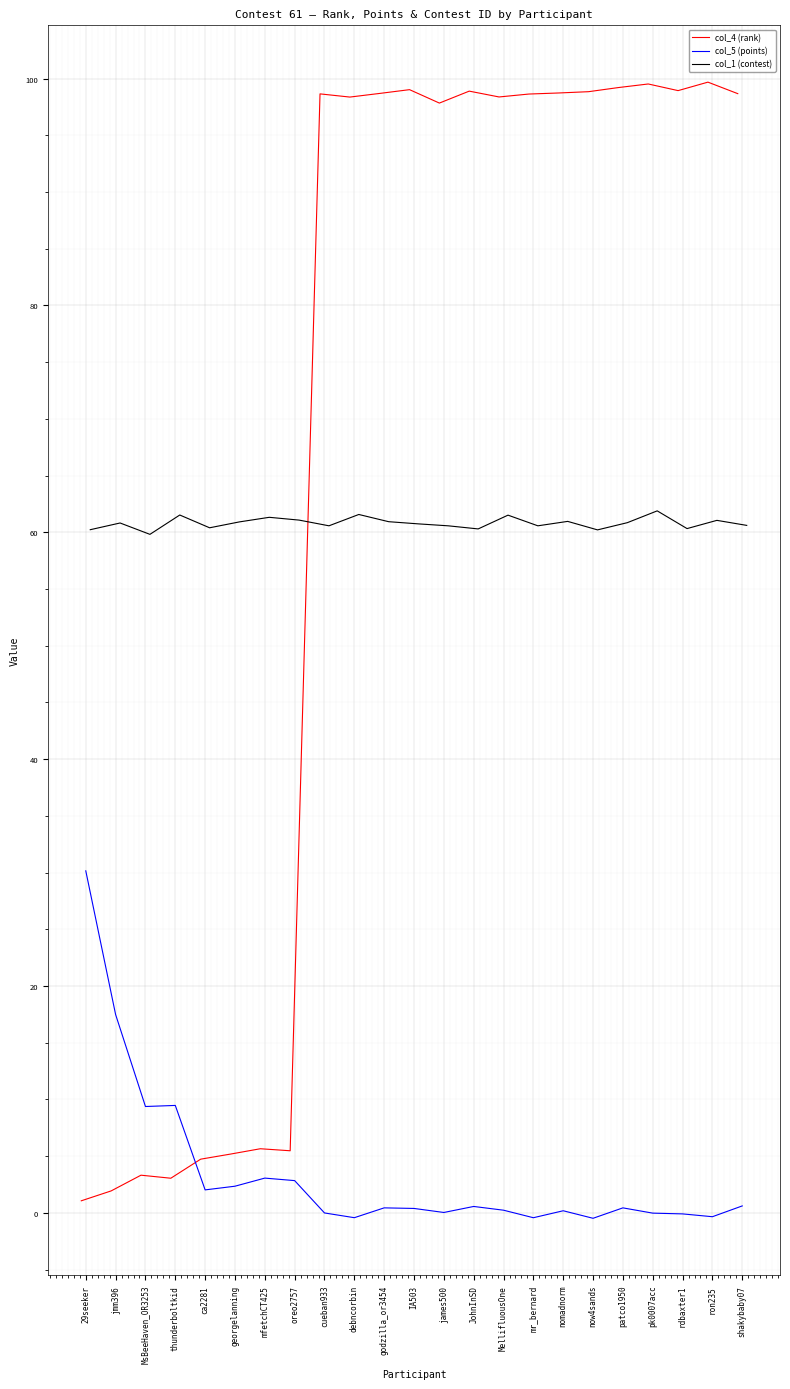

Reading left to right, list all the values displayed in this chart.

col_4 (rank): 29seeker=1.1	jmm396=1.9	MsBeeHaven_OR3253=3.3	thunderboltkid=3.1	ca2281=4.7	georgelanning=5.2	mfetchCT425=5.7	oreo2757=5.5	cueban933=98.6	debncorbin=98.4	godzilla_or3454=98.7	IA503=99.0	james500=97.8	JohnInSD=98.9	MellifluousOne=98.4	mr_bernard=98.6	nomadnorm=98.7	now4sands=98.8	patco1950=99.2	pk0007acc=99.5	rdbaxter1=98.9	ron235=99.7	shakybaby07=98.7
col_5 (points): 29seeker=30.2	jmm396=17.5	MsBeeHaven_OR3253=9.4	thunderboltkid=9.5	ca2281=2.0	georgelanning=2.3	mfetchCT425=3.1	oreo2757=2.8	cueban933=-0.0	debncorbin=-0.4	godzilla_or3454=0.4	IA503=0.4	james500=0.0	JohnInSD=0.6	MellifluousOne=0.2	mr_bernard=-0.4	nomadnorm=0.2	now4sands=-0.5	patco1950=0.4	pk0007acc=-0.0	rdbaxter1=-0.1	ron235=-0.3	shakybaby07=0.6
col_1 (contest): 29seeker=60.2	jmm396=60.8	MsBeeHaven_OR3253=59.8	thunderboltkid=61.5	ca2281=60.4	georgelanning=60.9	mfetchCT425=61.3	oreo2757=61.1	cueban933=60.6	debncorbin=61.6	godzilla_or3454=60.9	IA503=60.7	james500=60.6	JohnInSD=60.3	MellifluousOne=61.5	mr_bernard=60.6	nomadnorm=61.0	now4sands=60.2	patco1950=60.8	pk0007acc=61.9	rdbaxter1=60.3	ron235=61.0	shakybaby07=60.6